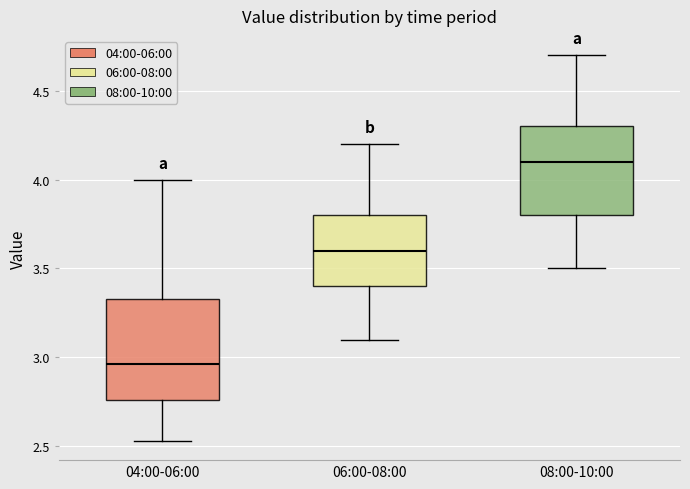

Which box's median line is the highest?

08:00-10:00